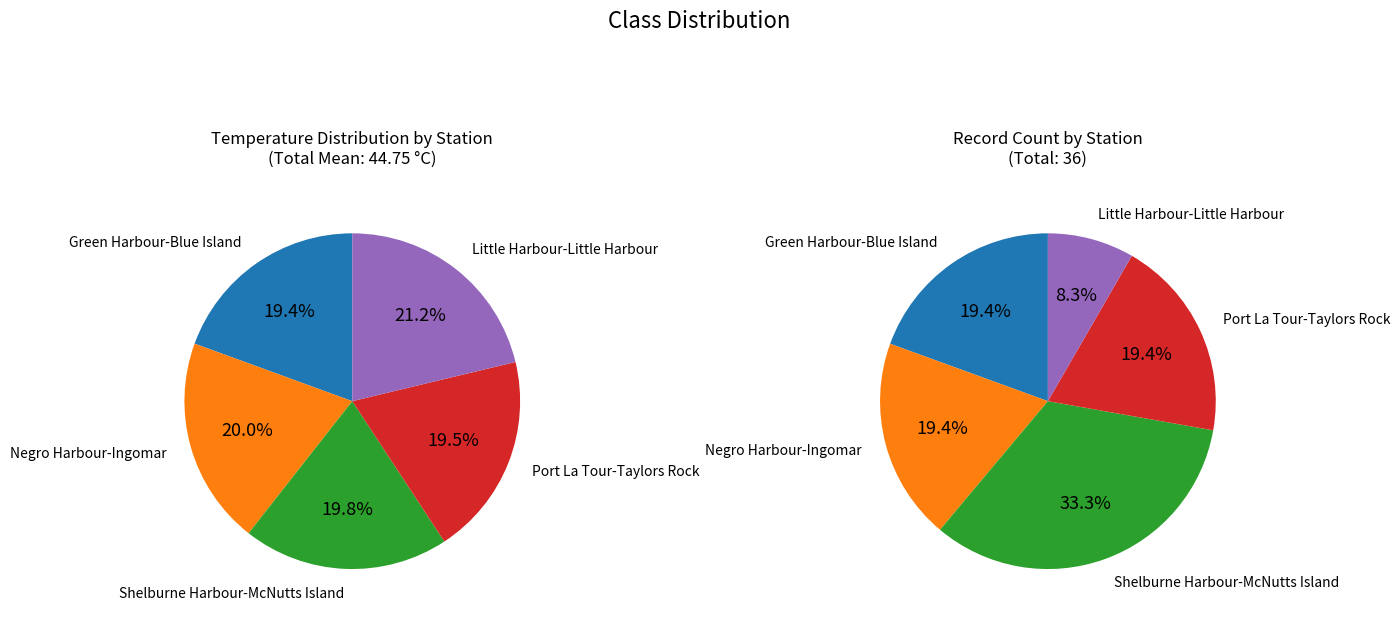

To the nearest percent, what is the combined percentage of Port La Tour-Taylors Rock and Shelburne Harbour-McNutts Island?

39%